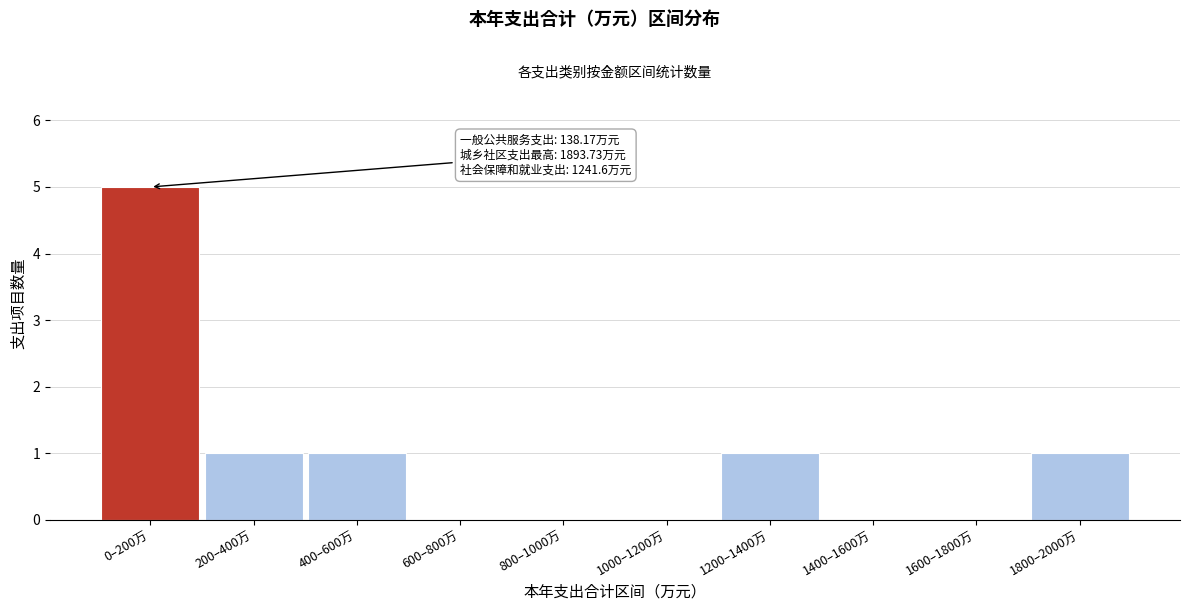

Reading left to right, what are all the values shown in this chart?

0–200万=5	200–400万=1	400–600万=1	600–800万=0	800–1000万=0	1000–1200万=0	1200–1400万=1	1400–1600万=0	1600–1800万=0	1800–2000万=1